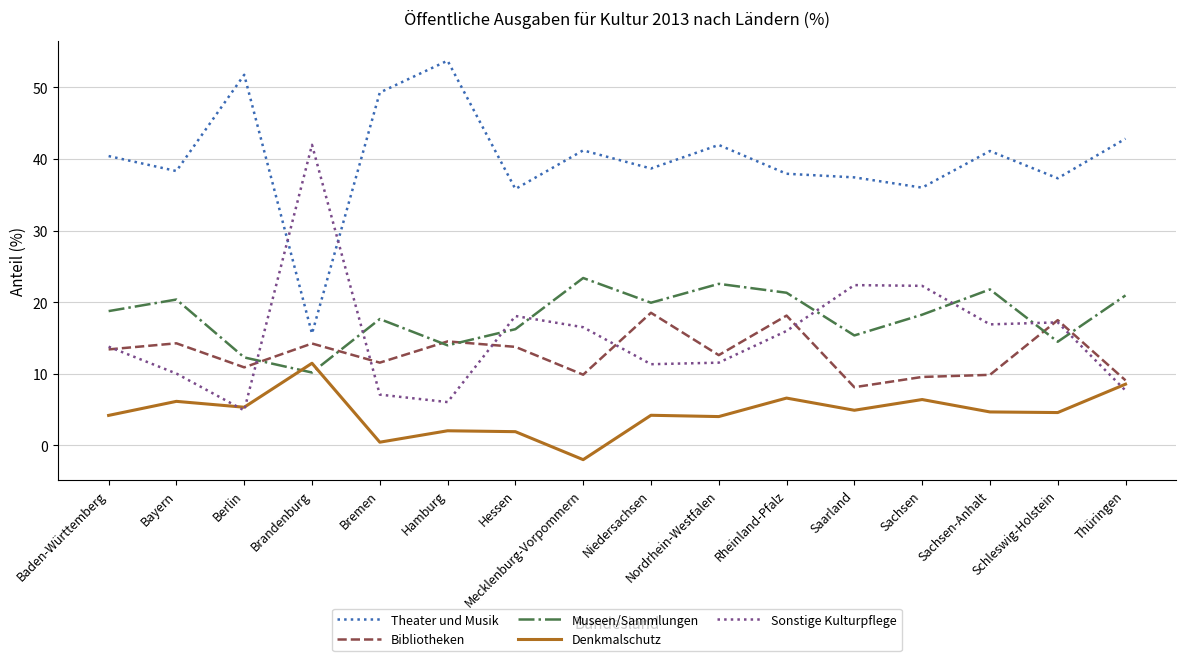

At which label does Bibliotheken first exceed 13?

Baden-Württemberg